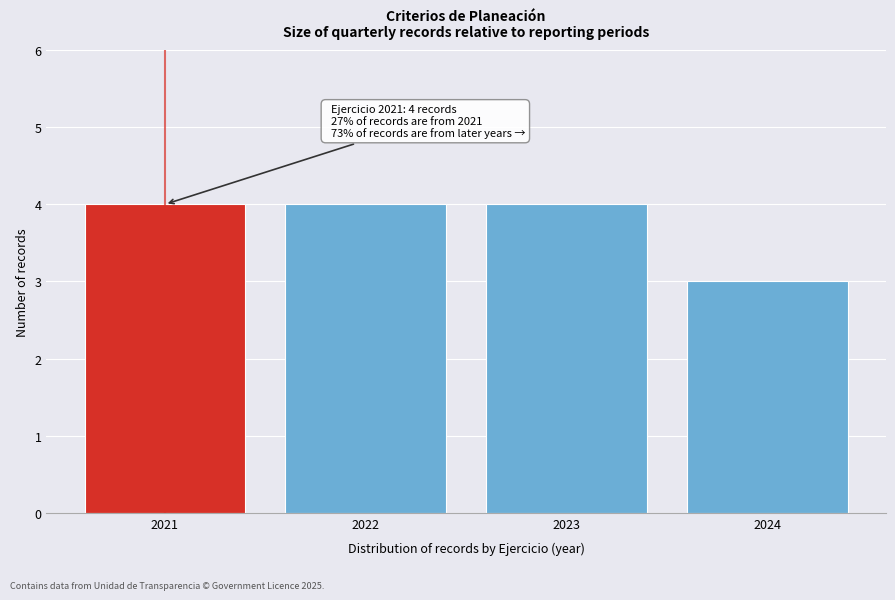

Reading left to right, extract all data points from this chart.

4	4	4	3